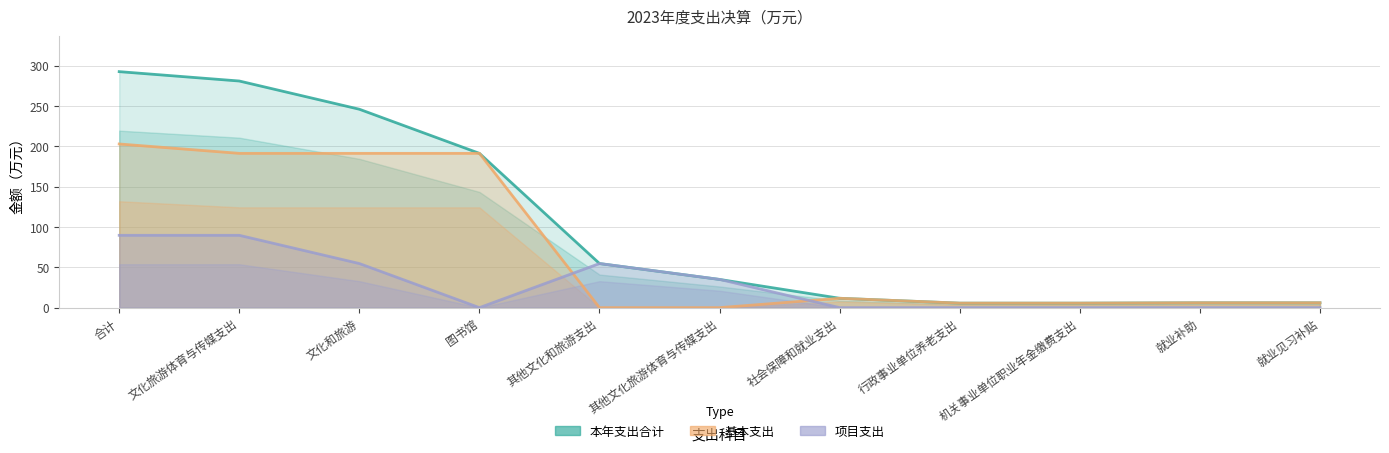

Reading left to right, extract all data points from this chart.

本年支出合计: 合计=292.7	文化旅游体育与传媒支出=281.1	文化和旅游=246.1	图书馆=191.4	其他文化和旅游支出=54.7	其他文化旅游体育与传媒支出=35.0	社会保障和就业支出=11.6	行政事业单位养老支出=5.6	机关事业单位职业年金缴费支出=5.6	就业补助=6.0	就业见习补贴=6.0
基本支出: 合计=203.0	文化旅游体育与传媒支出=191.4	文化和旅游=191.4	图书馆=191.4	其他文化和旅游支出=0.0	其他文化旅游体育与传媒支出=0.0	社会保障和就业支出=11.6	行政事业单位养老支出=5.6	机关事业单位职业年金缴费支出=5.6	就业补助=6.0	就业见习补贴=6.0
项目支出: 合计=89.7	文化旅游体育与传媒支出=89.7	文化和旅游=54.7	图书馆=0.0	其他文化和旅游支出=54.7	其他文化旅游体育与传媒支出=35.0	社会保障和就业支出=0.0	行政事业单位养老支出=0.0	机关事业单位职业年金缴费支出=0.0	就业补助=0.0	就业见习补贴=0.0